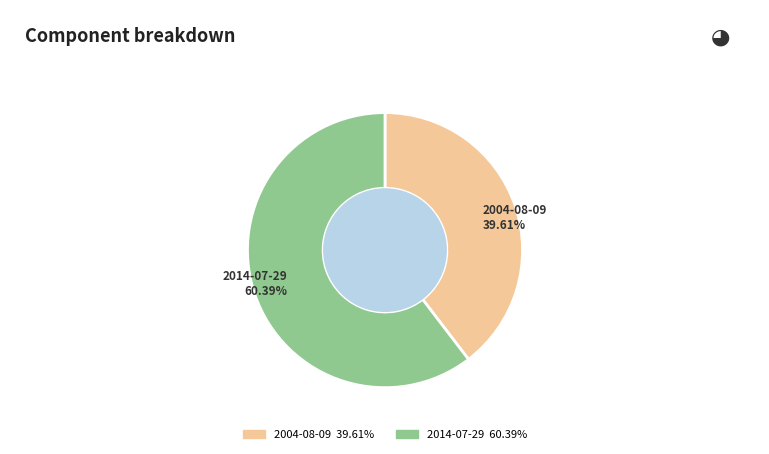

To the nearest percent, what is the difference between the largest and smallest slice percentages?

21%